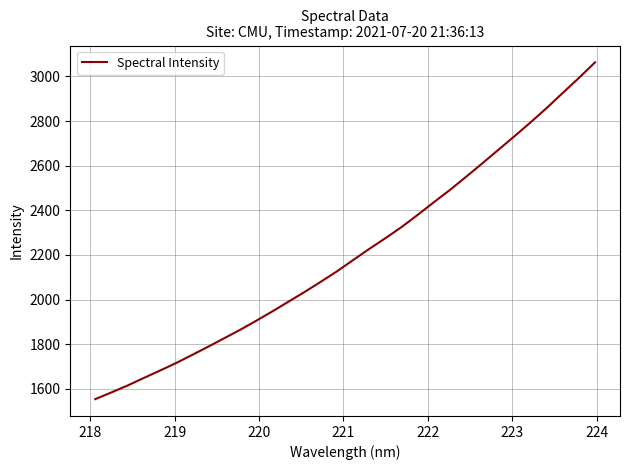

What is the difference between the maximum and minimum values?

1509.5